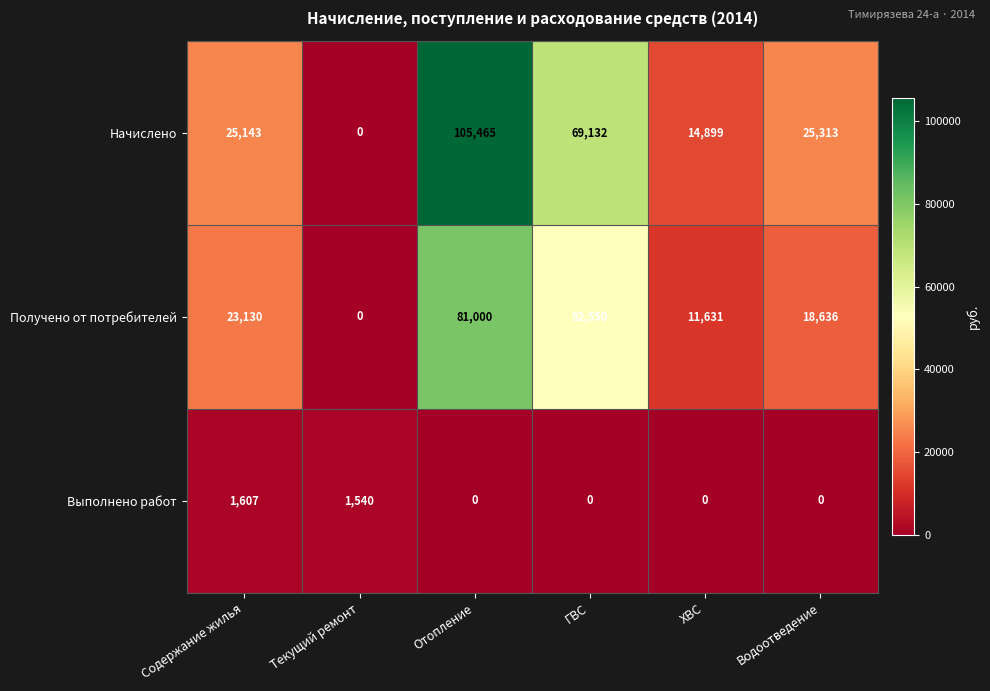

Reading left to right, extract all data points from this chart.

Начислено: Содержание жилья=25143	Текущий ремонт=0	Отопление=105465	ГВС=69132	ХВС=14899	Водоотведение=25313
Получено от потребителей: Содержание жилья=23130	Текущий ремонт=0	Отопление=81000	ГВС=52550	ХВС=11631	Водоотведение=18636
Выполнено работ: Содержание жилья=1607	Текущий ремонт=1540	Отопление=0	ГВС=0	ХВС=0	Водоотведение=0